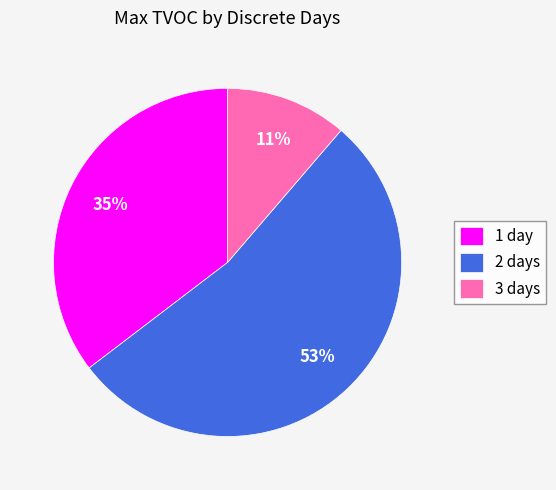

Count the number of slices in the pie.

3